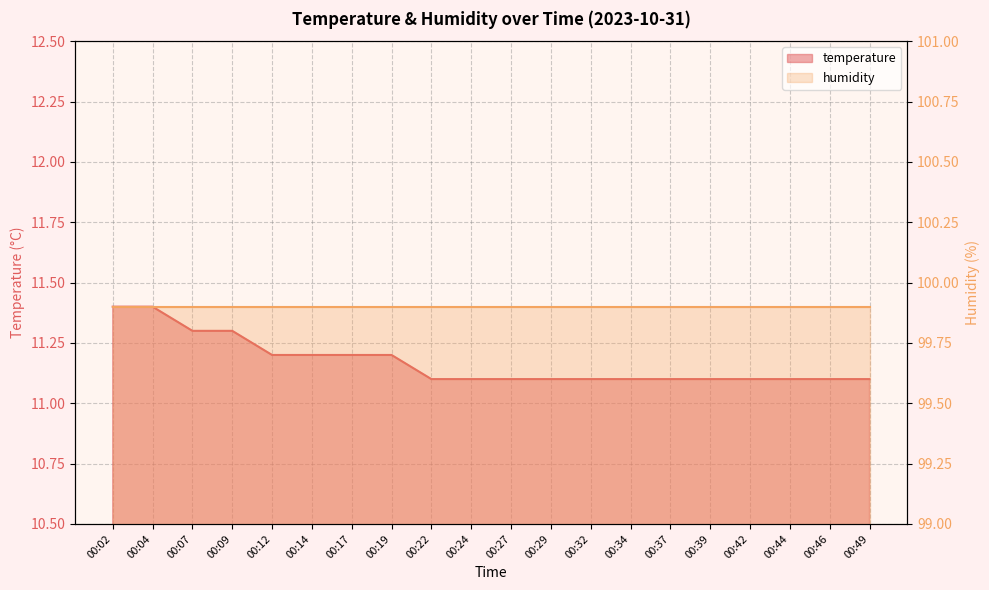

Which has a higher value, 00:39 or 00:17?

00:17